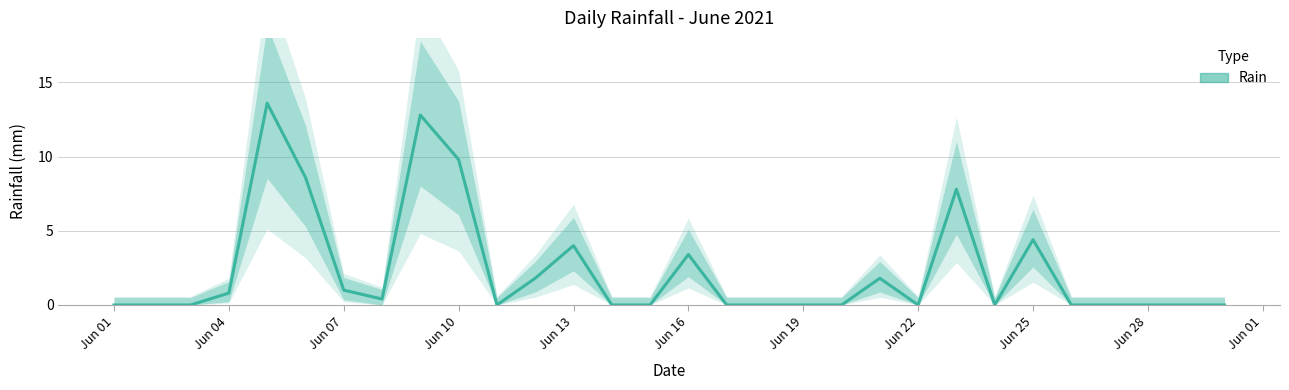

Rank the categories by value from highest to lowest.

2021-06-05, 2021-06-09, 2021-06-10, 2021-06-06, 2021-06-23, 2021-06-25, 2021-06-13, 2021-06-16, 2021-06-12, 2021-06-21, 2021-06-07, 2021-06-04, 2021-06-08, 2021-06-01, 2021-06-02, 2021-06-03, 2021-06-11, 2021-06-14, 2021-06-15, 2021-06-17, 2021-06-18, 2021-06-19, 2021-06-20, 2021-06-22, 2021-06-24, 2021-06-26, 2021-06-27, 2021-06-28, 2021-06-29, 2021-06-30